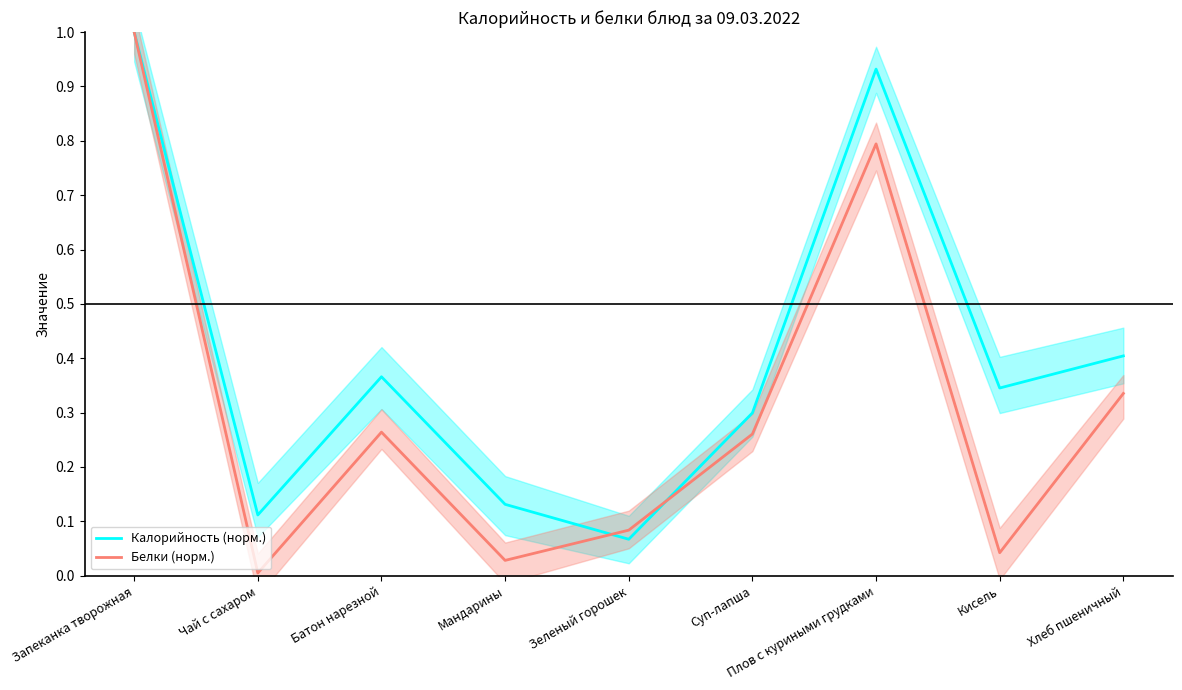

At which category does the chart reach its minimum across all series?

Чай с сахаром